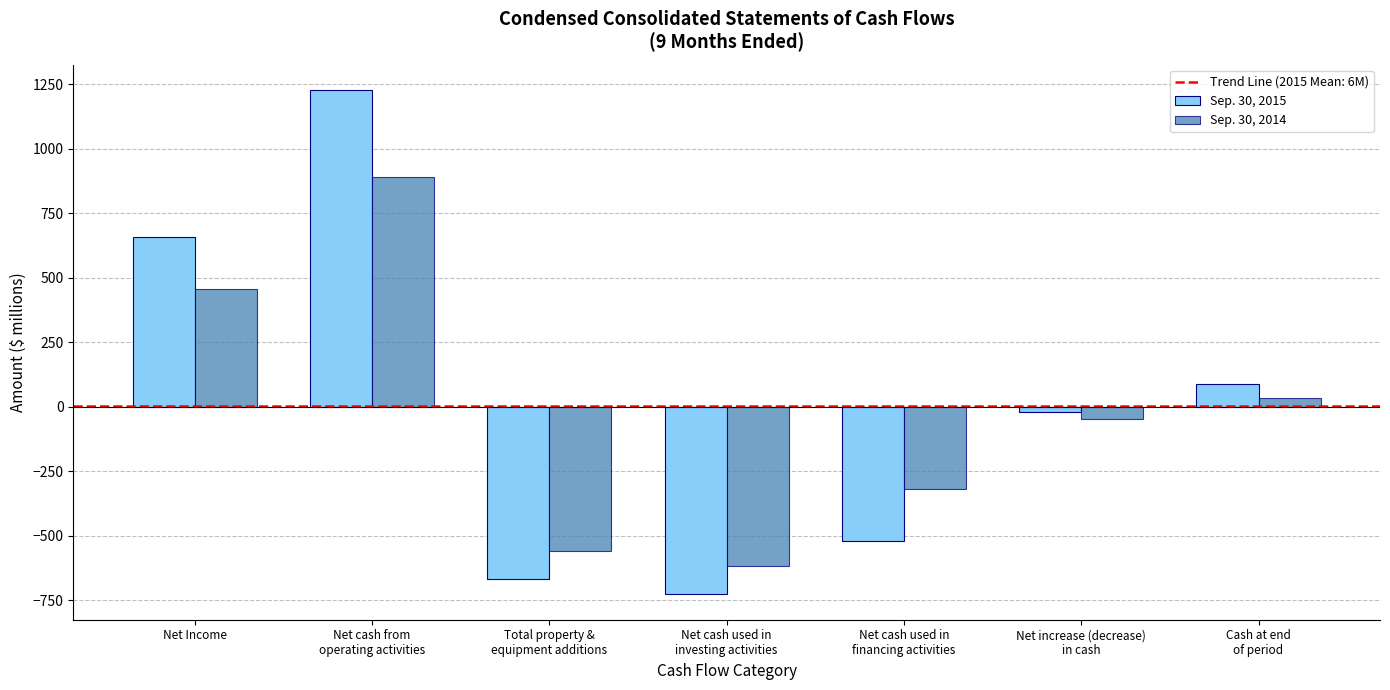

What is the difference between the highest and lowest values at Net cash used in
investing activities?

109